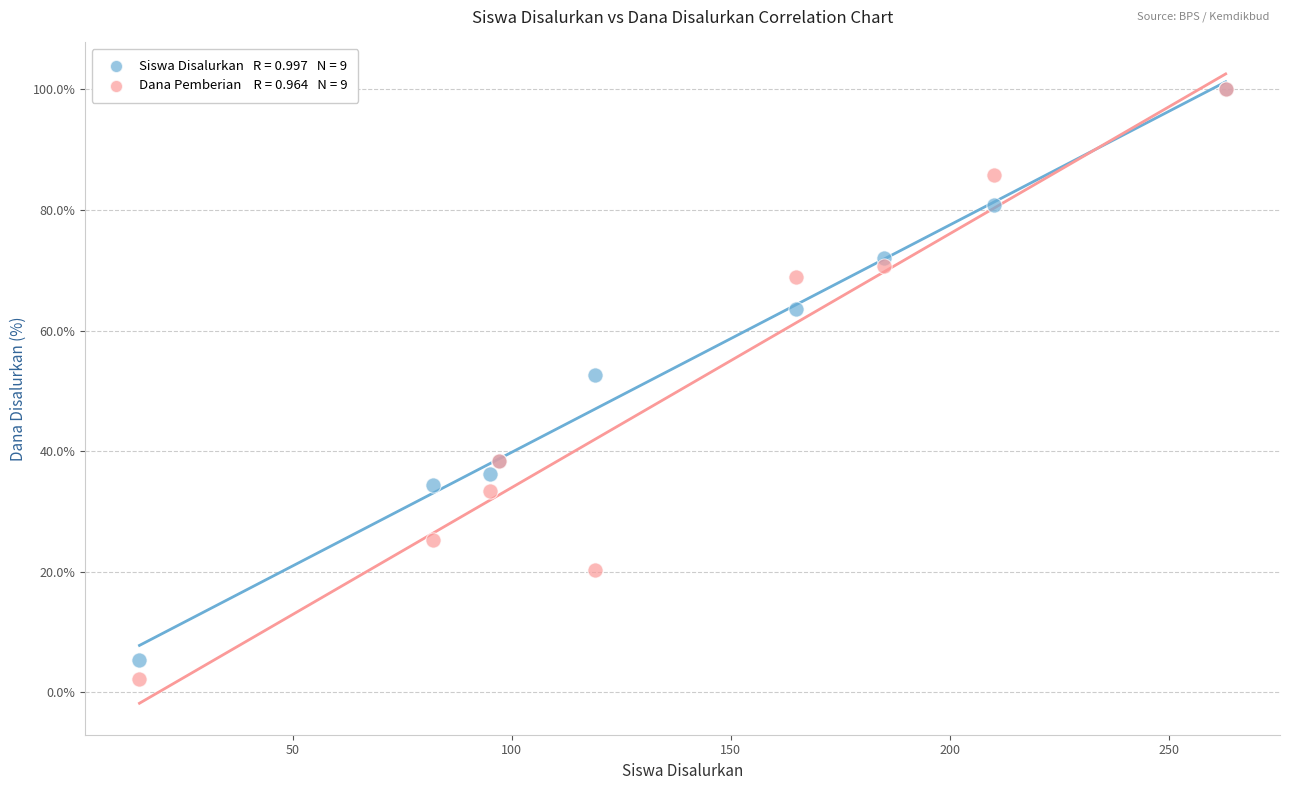

Across all series, what Y value is closest to 51?

52.6